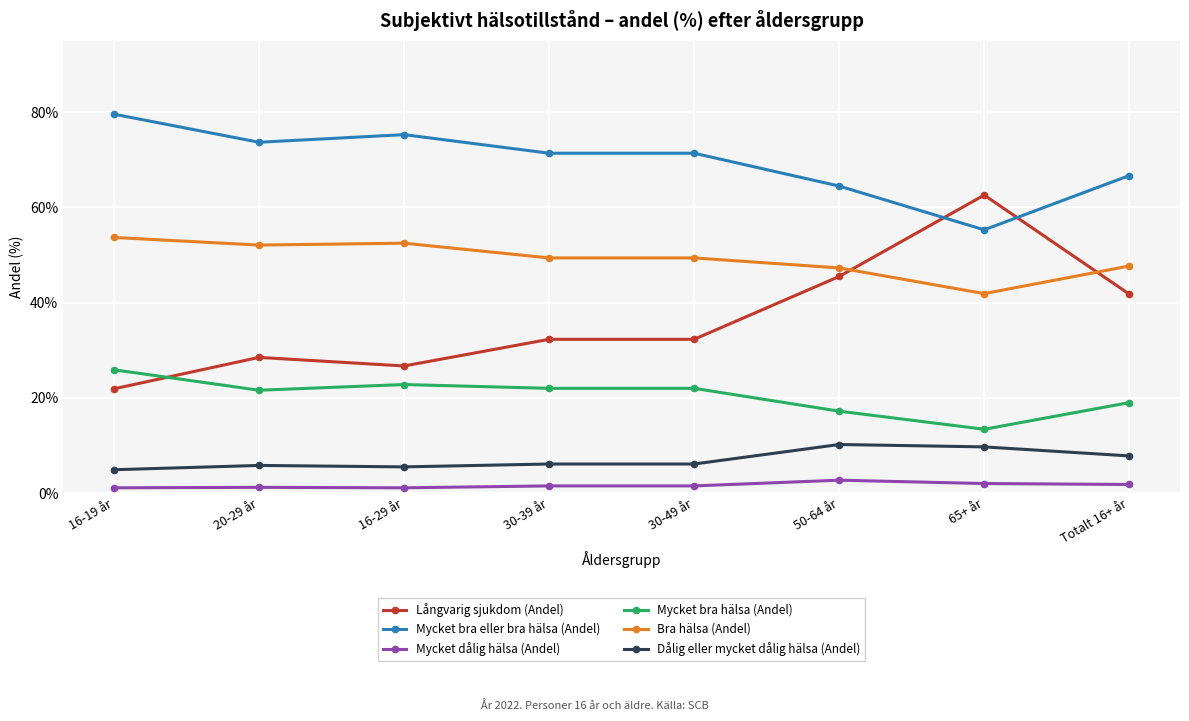

What is the difference between the maximum and second lowest values in the Mycket bra hälsa (Andel) series?

8.7